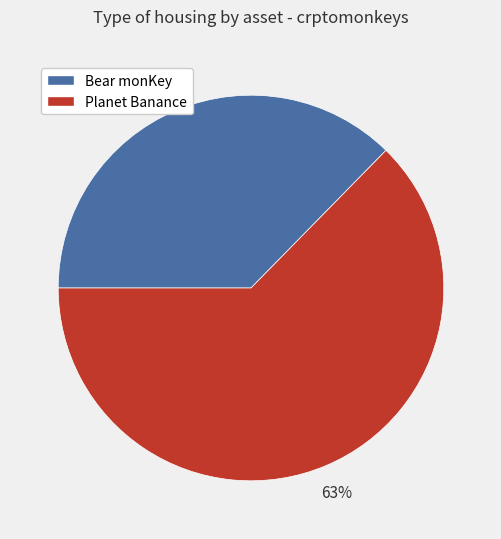

Rank the categories by value from lowest to highest.

Bear monKey, Planet Banance